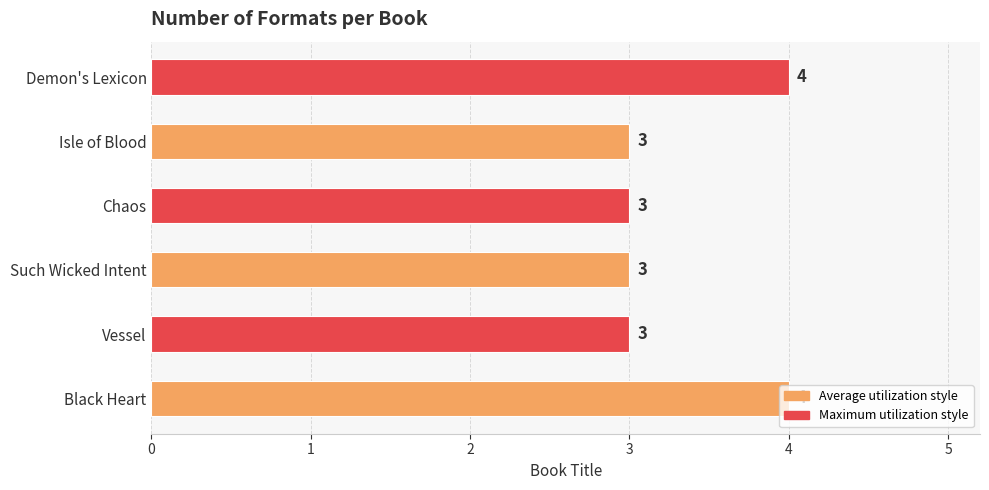

What is the average value?

3